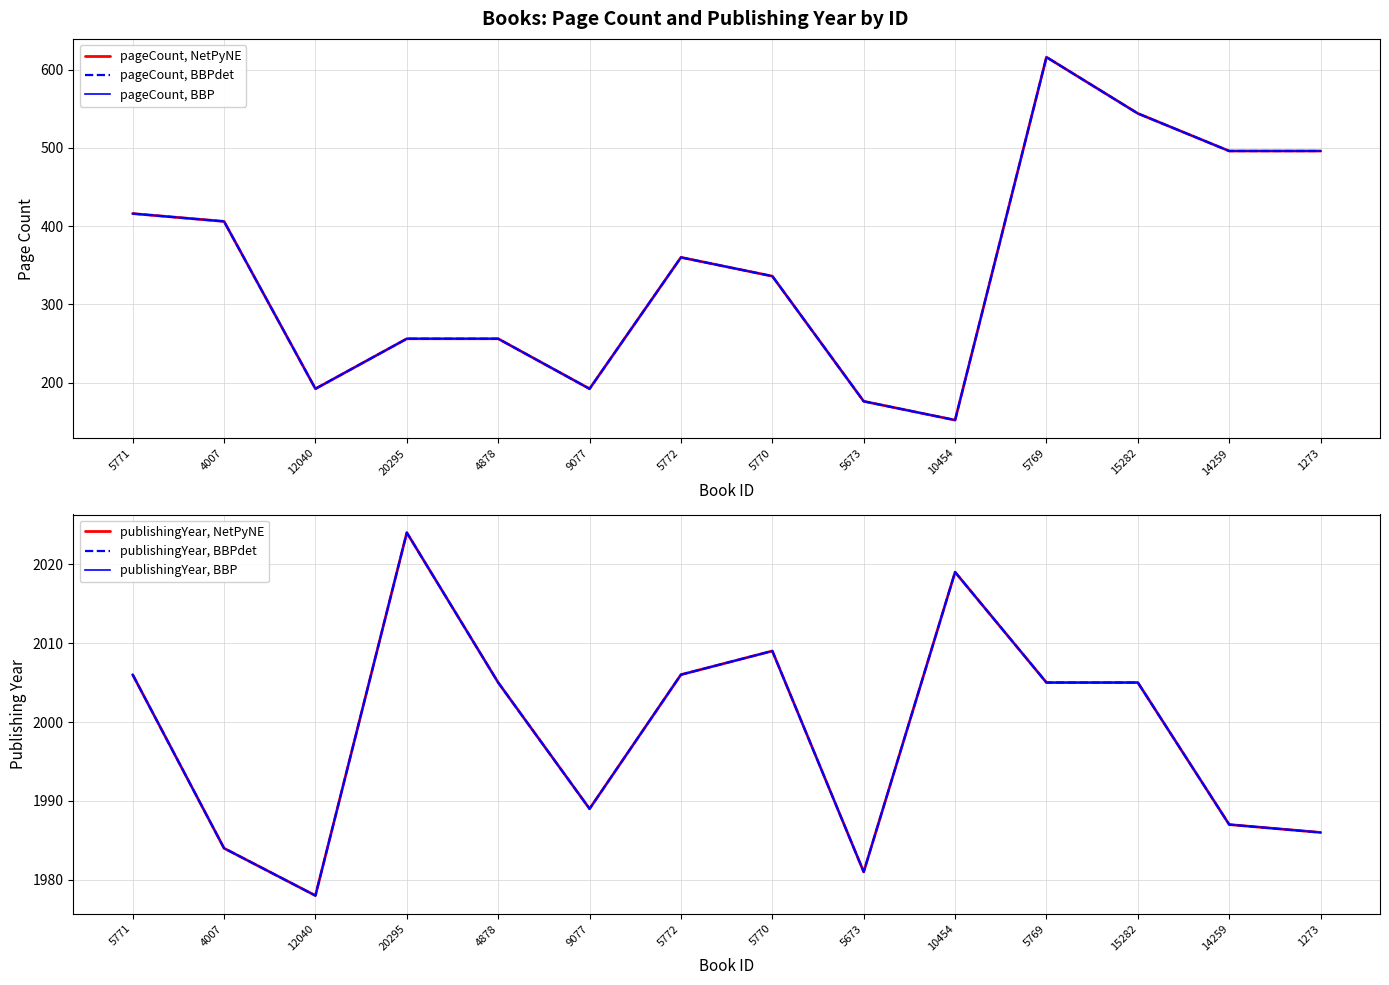

Between 5770 and 4878, which is larger?

5770